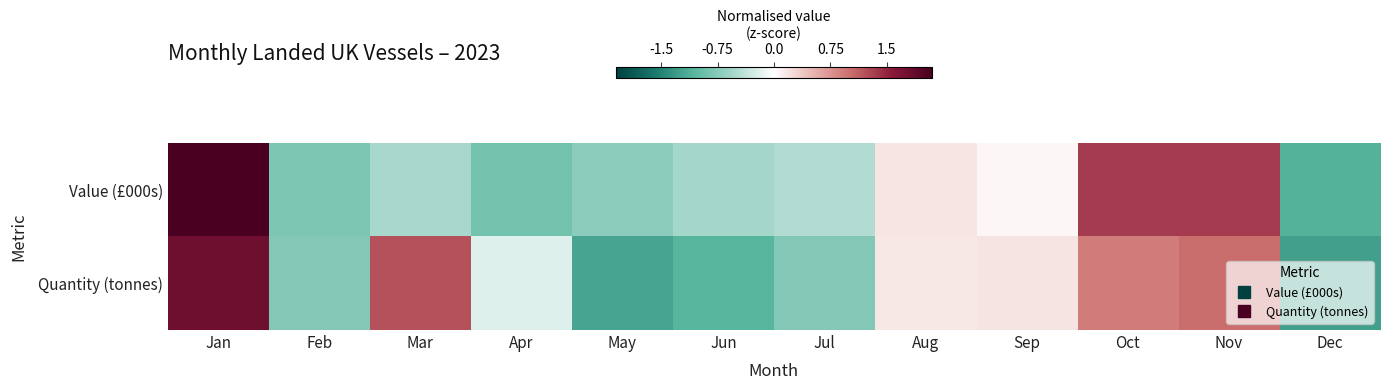

Rank the series by their maximum value, from highest to lowest.

Value (£000s), Quantity (tonnes)